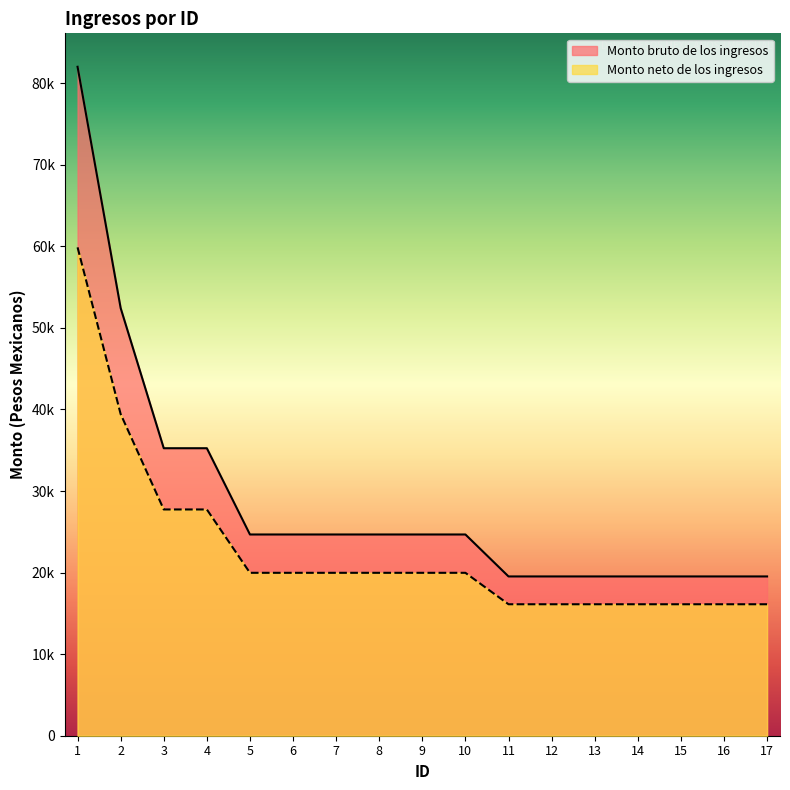

How many distinct data groups are displayed?

2